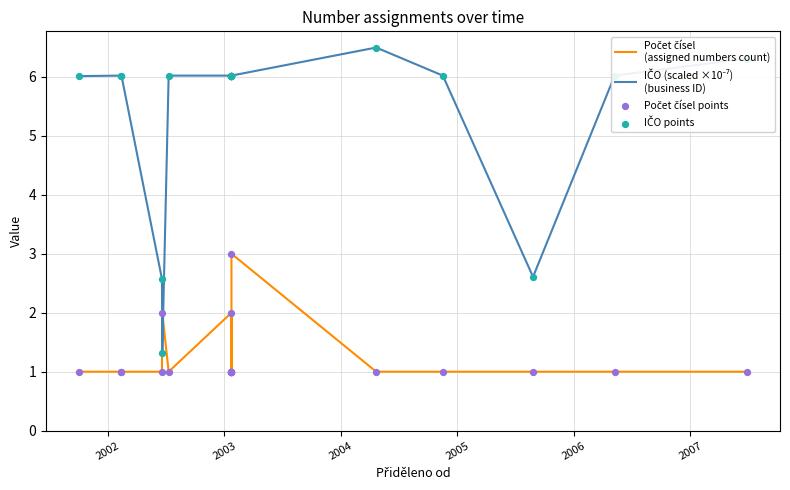

Is the value of IČO (scaled ×10⁻⁷)
(business ID) at 13 greater than the value of Počet čísel points at 2007?

Yes